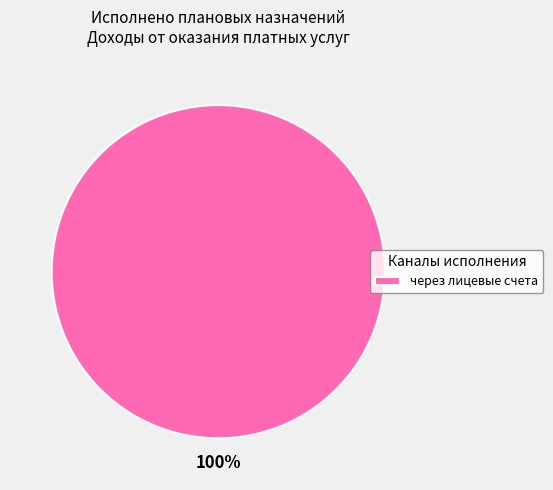

True or false: через лицевые счета accounts for 100% of the total.

True